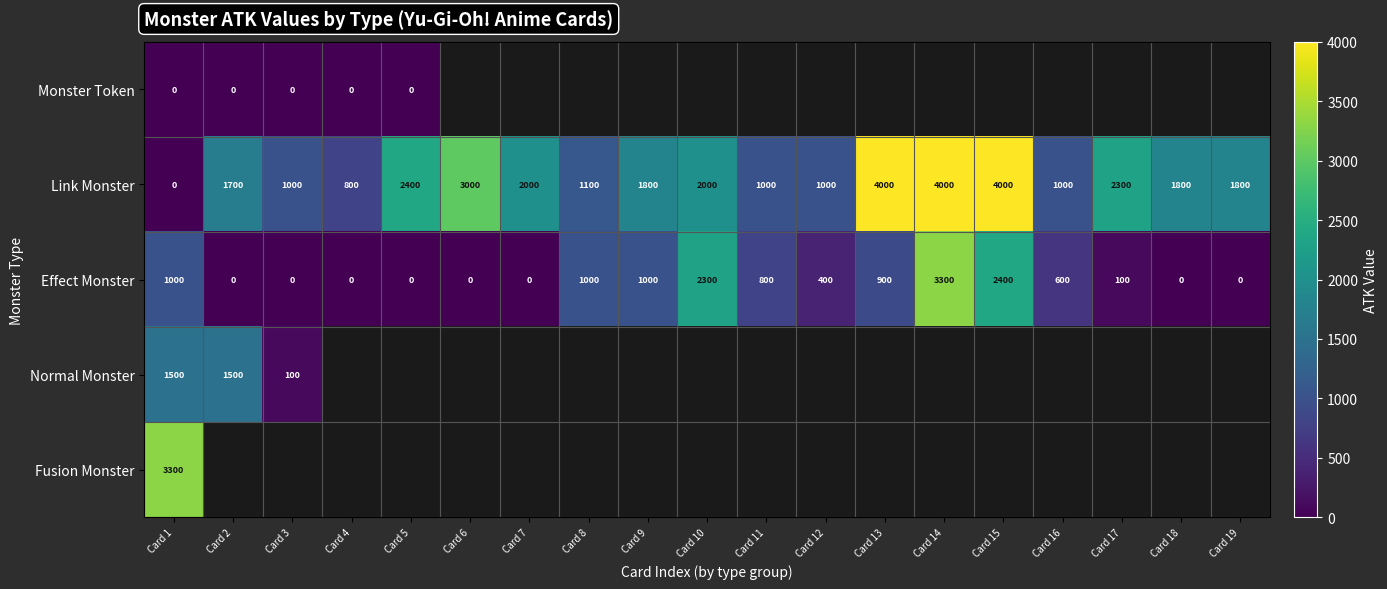

The value of Fusion Monster at Card 1 is 1919.7. True or false?

False